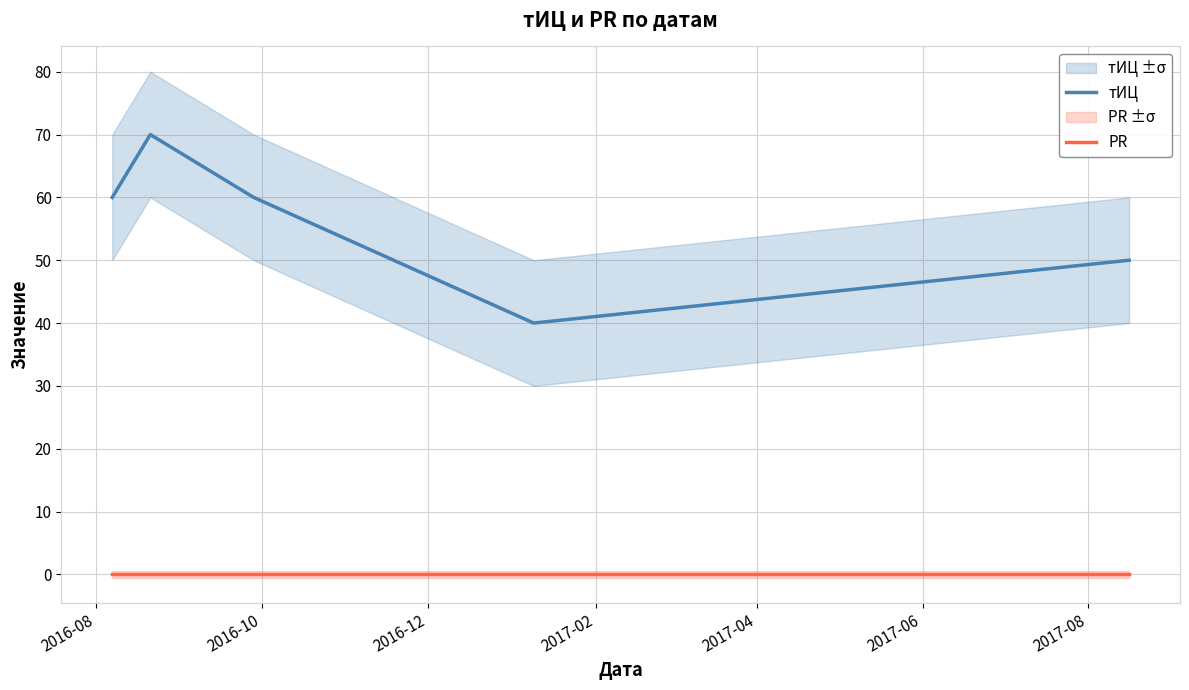

What is the minimum value for тИЦ?

40